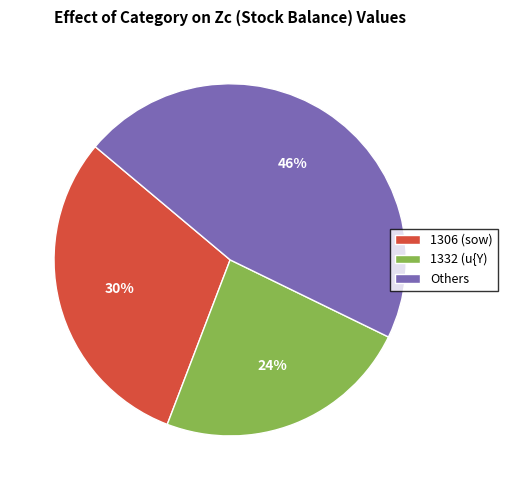

Combined, do Others and 1306 (sow) account for over 50%?

Yes